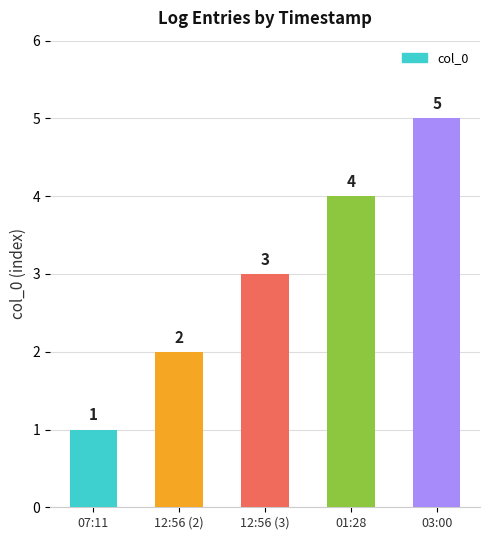

How many values are between 2 and 4?

3